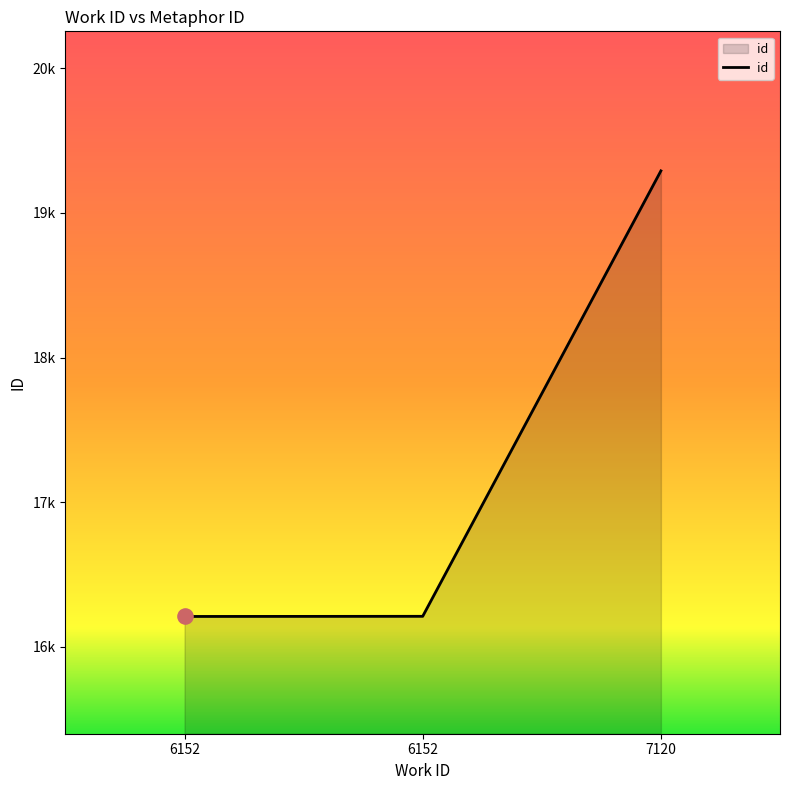

What is the change in value from 6152 to 7120?

+3080